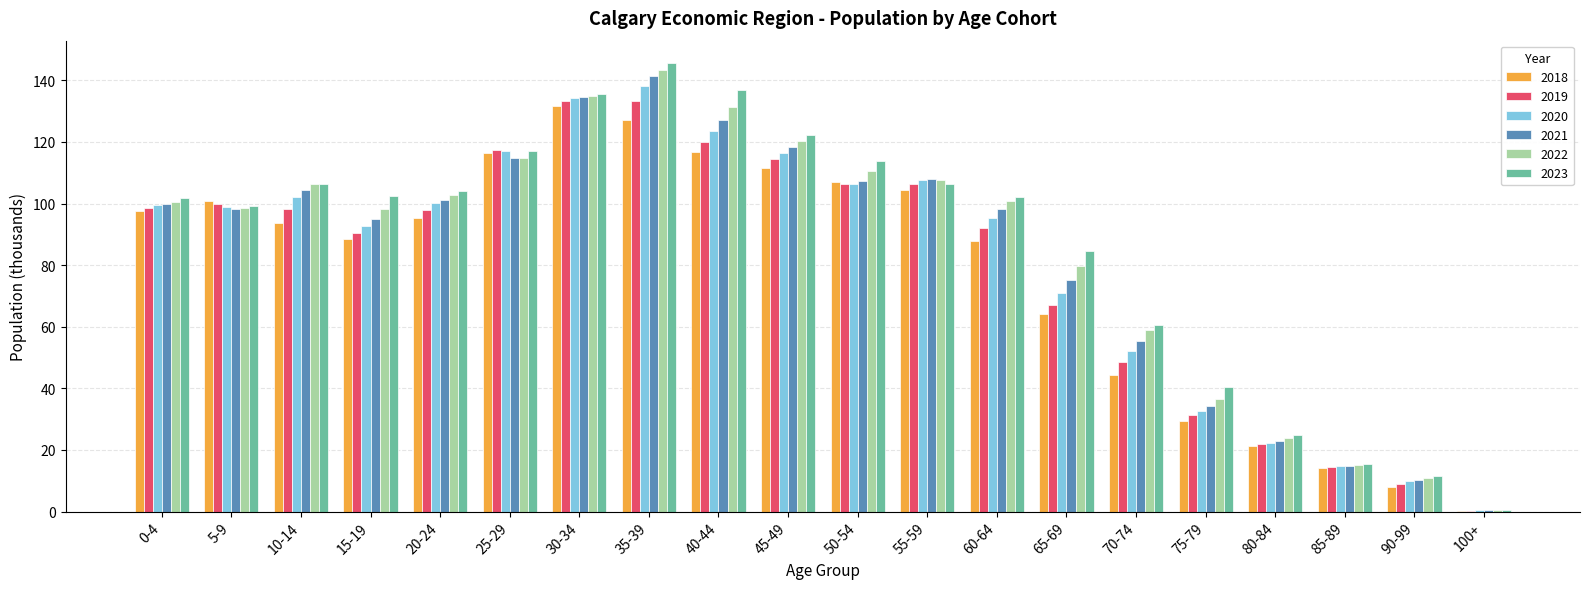

How many groups of bars are there?

20